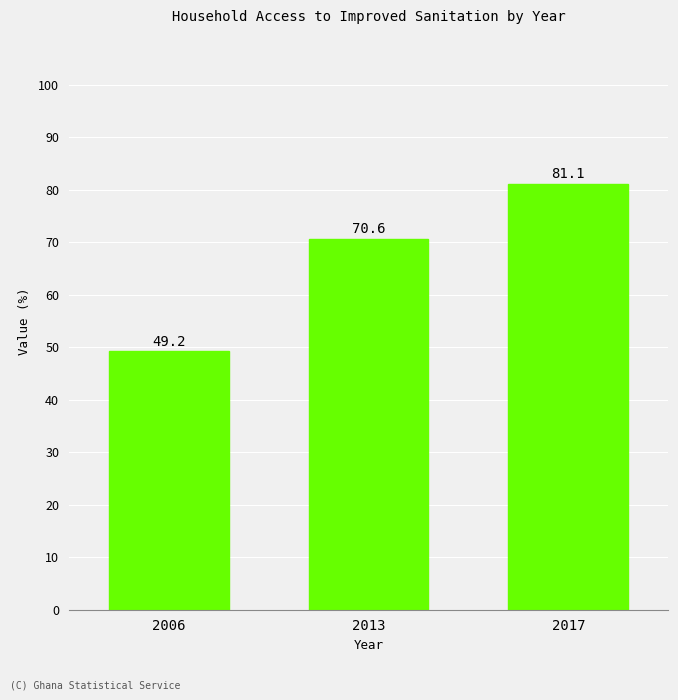

What is the difference between the values at 2013 and 2017?

10.5